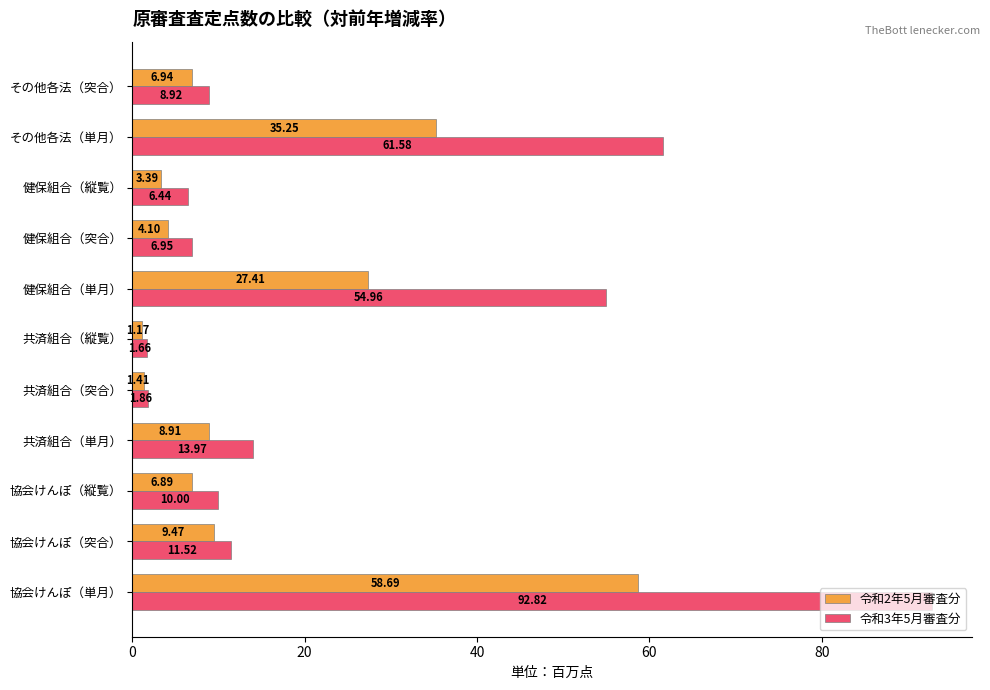

Which series changed the most between 共済組合（縦覧） and 健保組合（突合）?

令和3年5月審査分